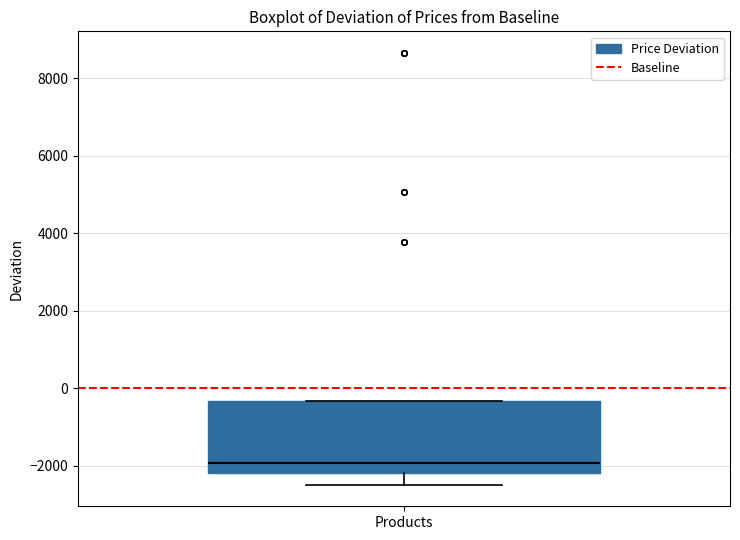

Where does the median line of the box for Products sit on the y-axis? The values are not printed on the chart, so give them approximately, as read against the axis.

-2000